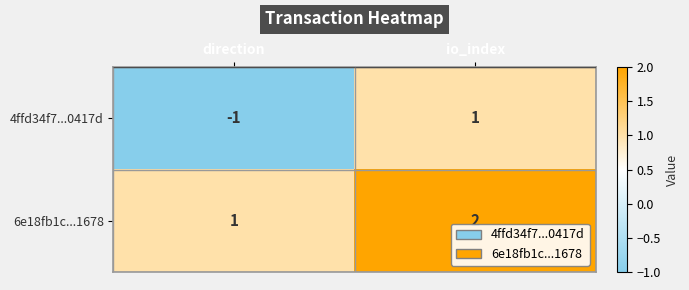

Between direction and io_index, which series saw the biggest shift?

4ffd34f7...0417d